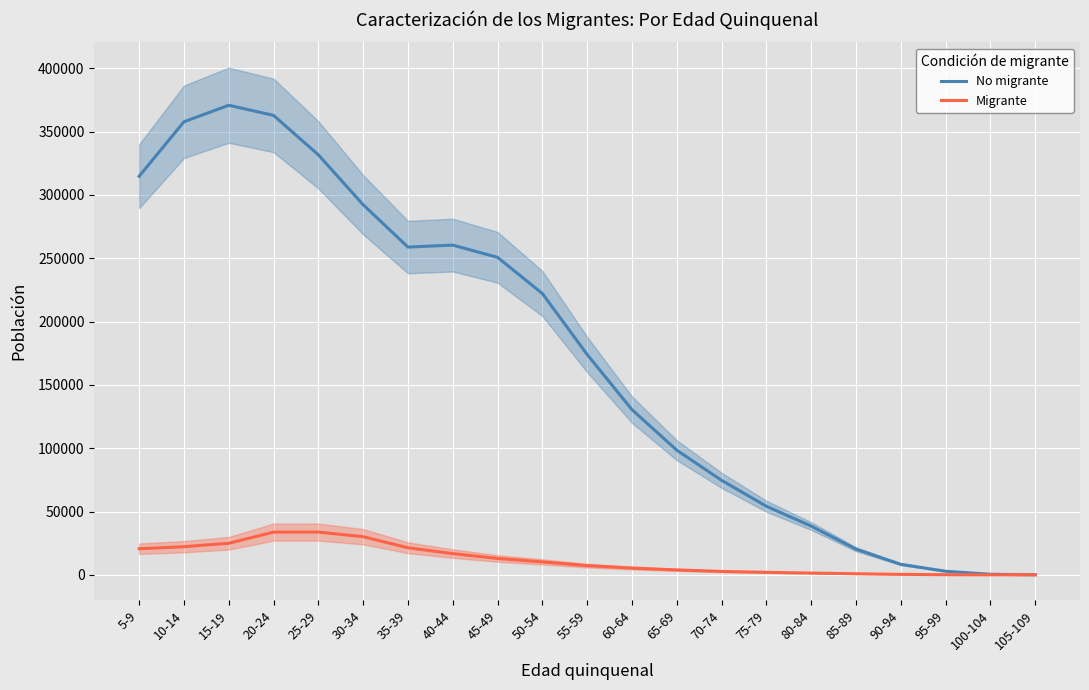

Which label corresponds to the smallest value in the chart?

105-109